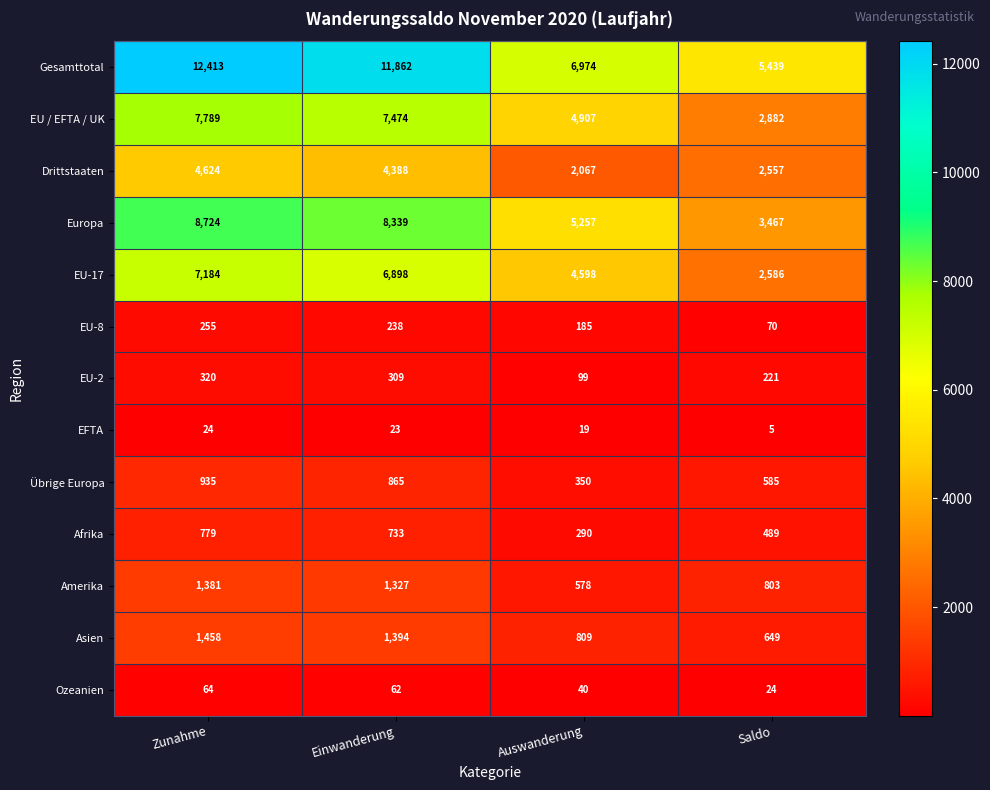

Which series has the largest range (max minus min)?

Gesamttotal